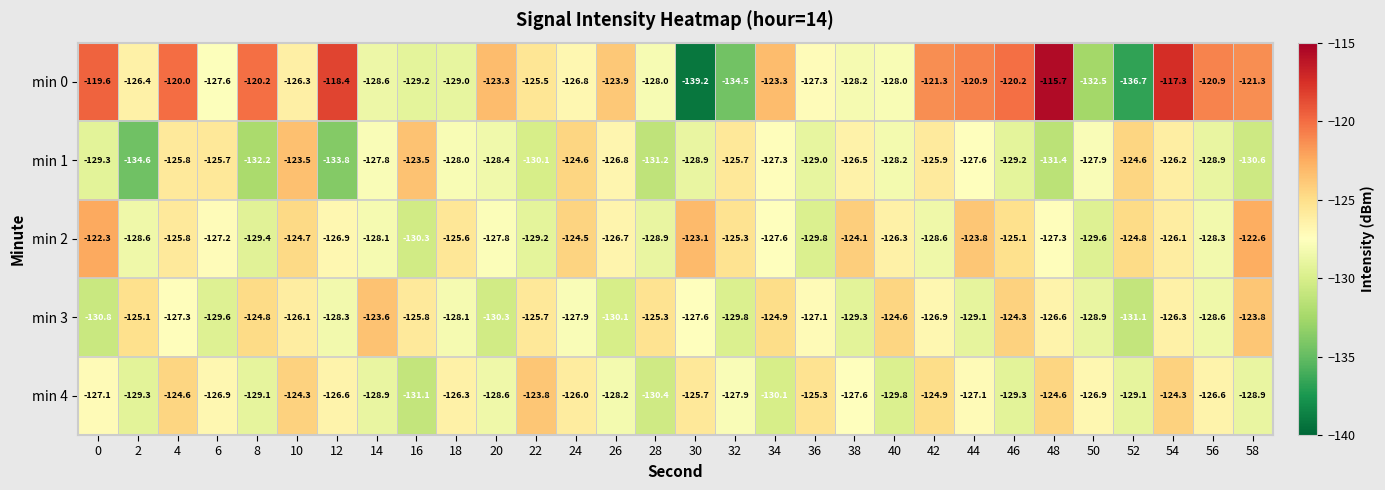

Which label corresponds to the largest value in the chart?

48